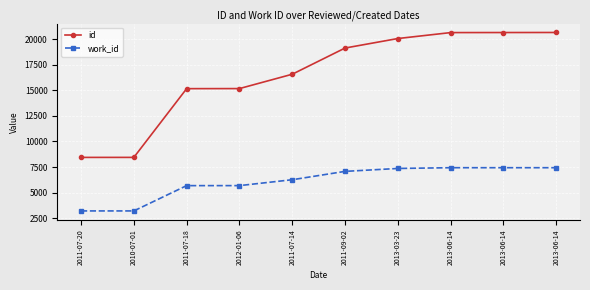

At which label does id first exceed 19131?

2013-03-23